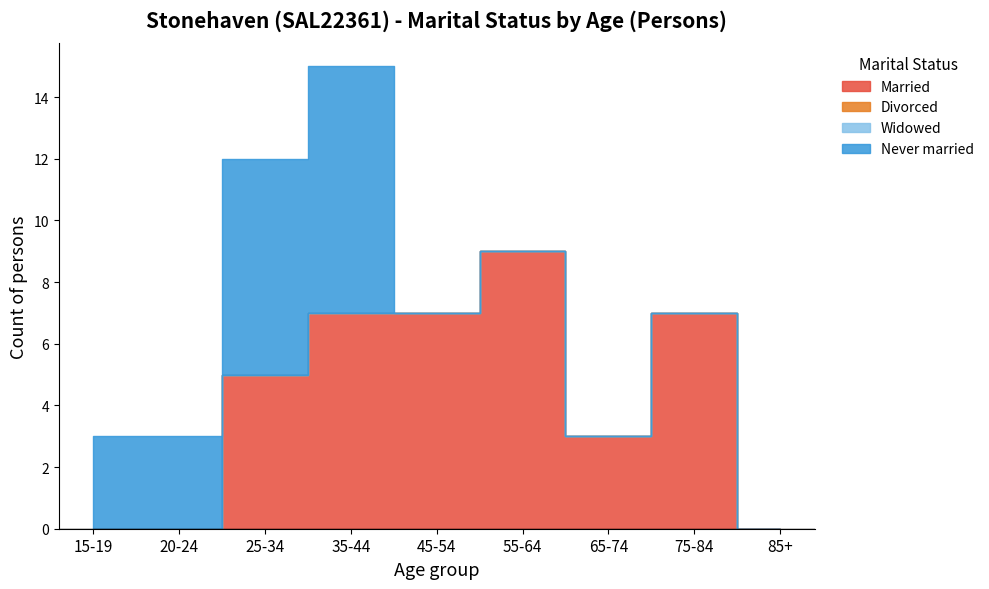

At how many categories does at least one series exceed 4?

5